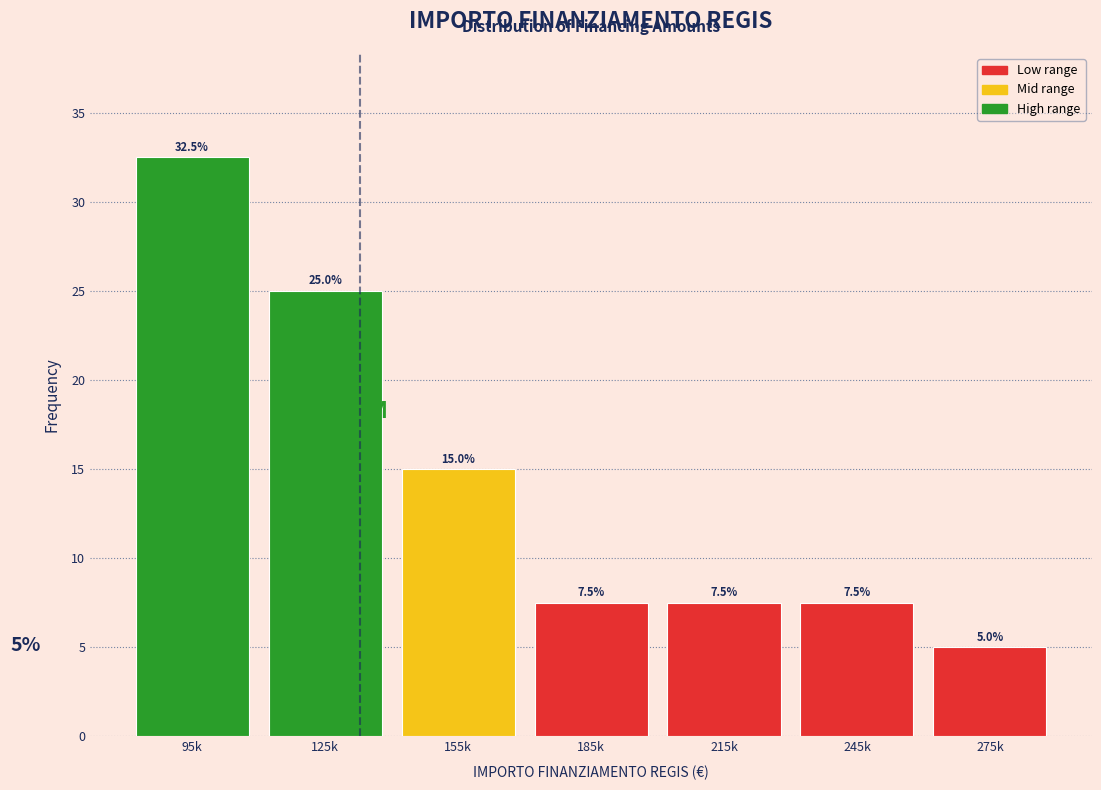

Reading left to right, extract all data points from this chart.

32.5	25.0	15.0	7.5	7.5	7.5	5.0